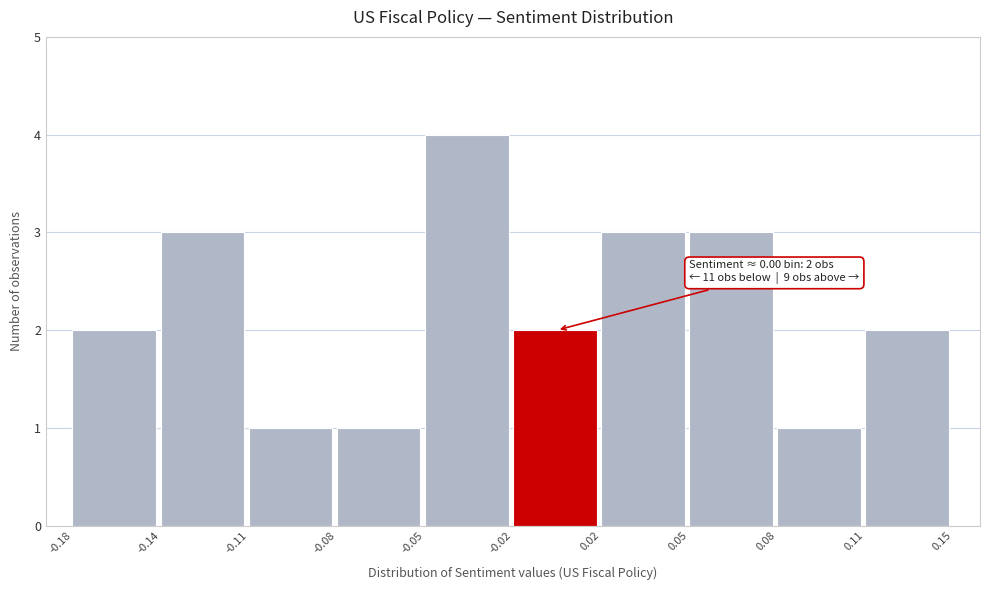

Reading right to left, extract all data points from this chart.

0.11=2	0.08=1	0.05=3	0.02=3	-0.02=2	-0.05=4	-0.08=1	-0.11=1	-0.14=3	-0.18=2